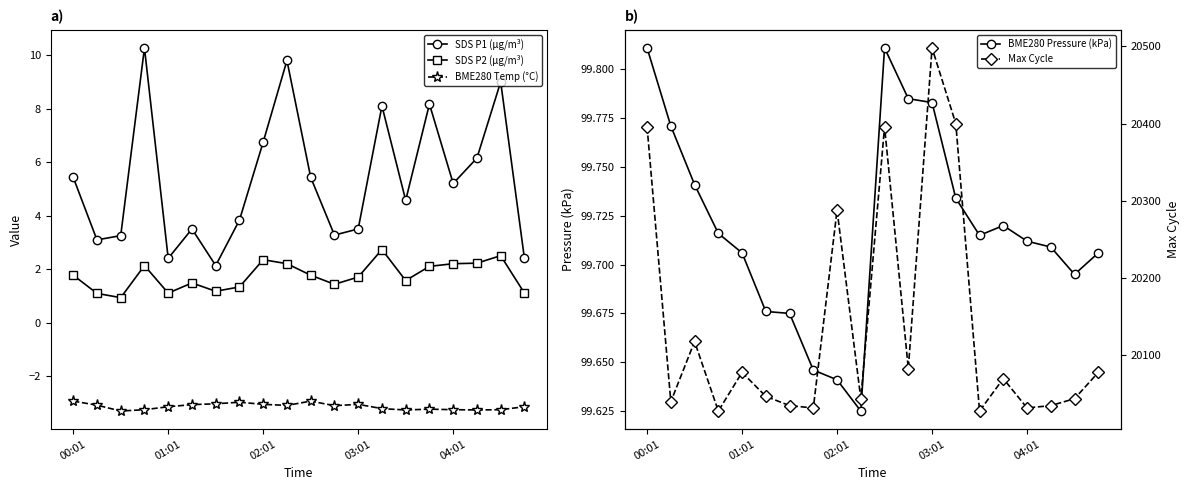

True or false: Max Cycle has more than 2 points higher than both neighbors.

True